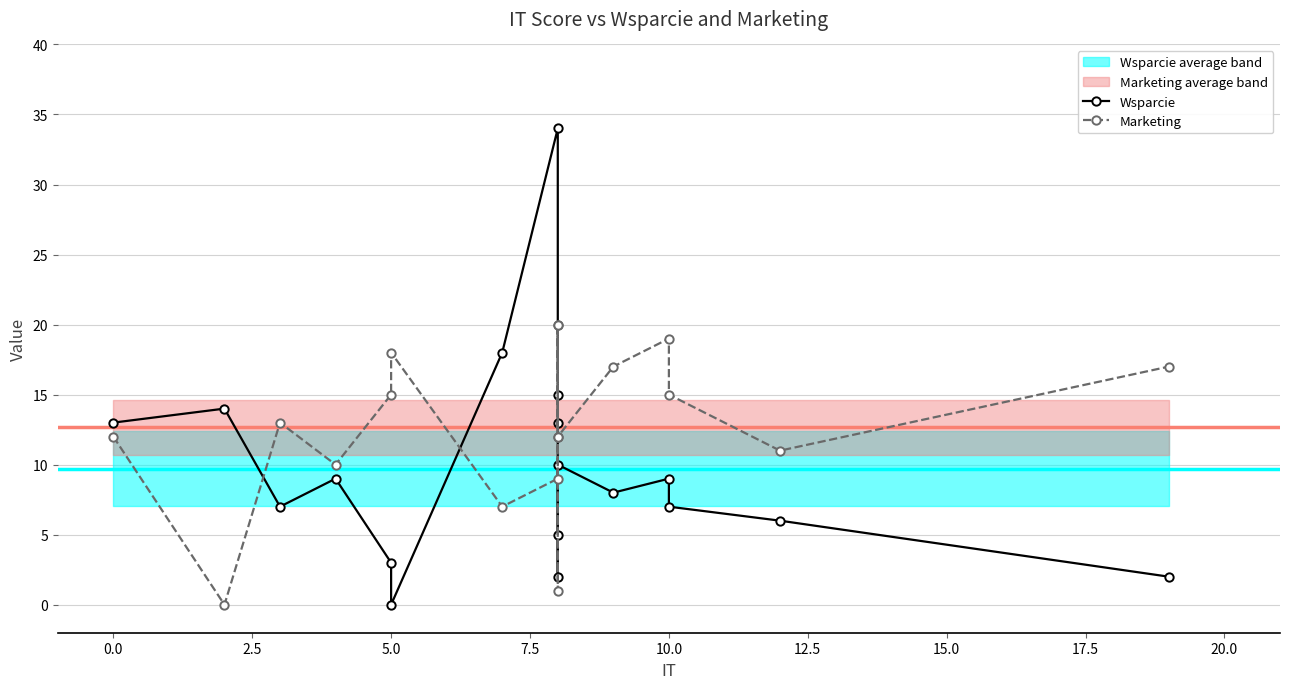

Count the number of categories in the chart.

18